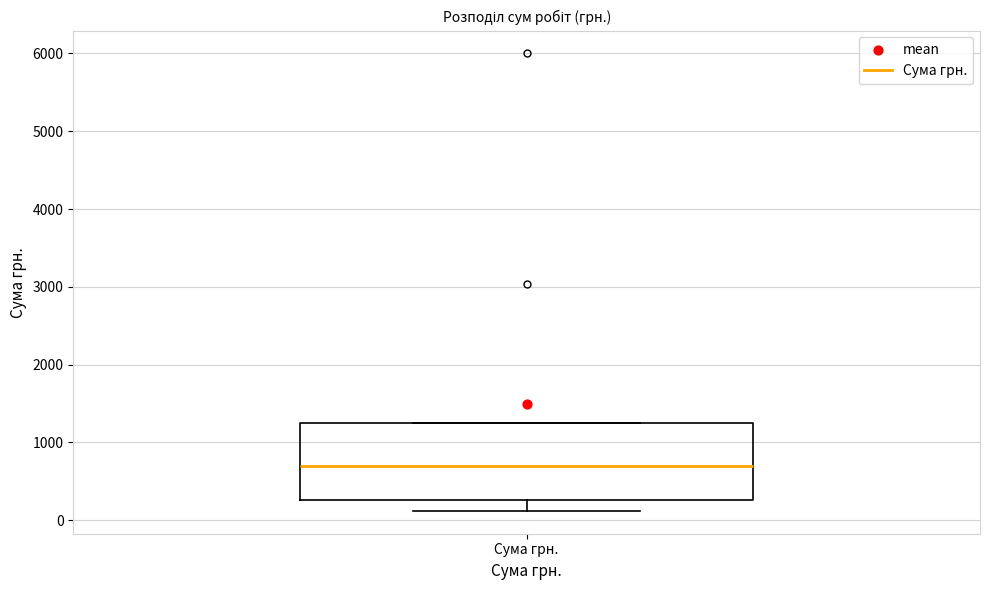

Transcribe this box plot: give where the median line is, the range the box spans, and where the two whiskers end, as read against the y-axis. The values are not printed on the chart, so give them approximately, as read against the axis.

median 700, box 300 to 1300, whiskers 100 to 1300